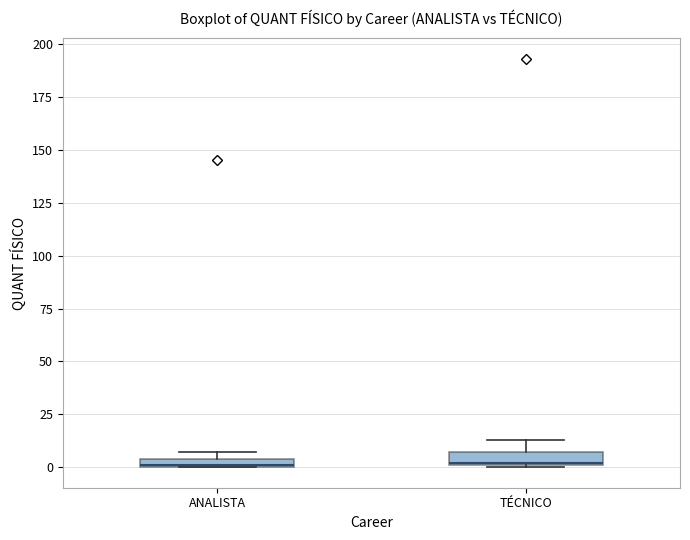

Where does the upper whisker of the box for TÉCNICO end on the y-axis? The values are not printed on the chart, so give them approximately, as read against the axis.

15